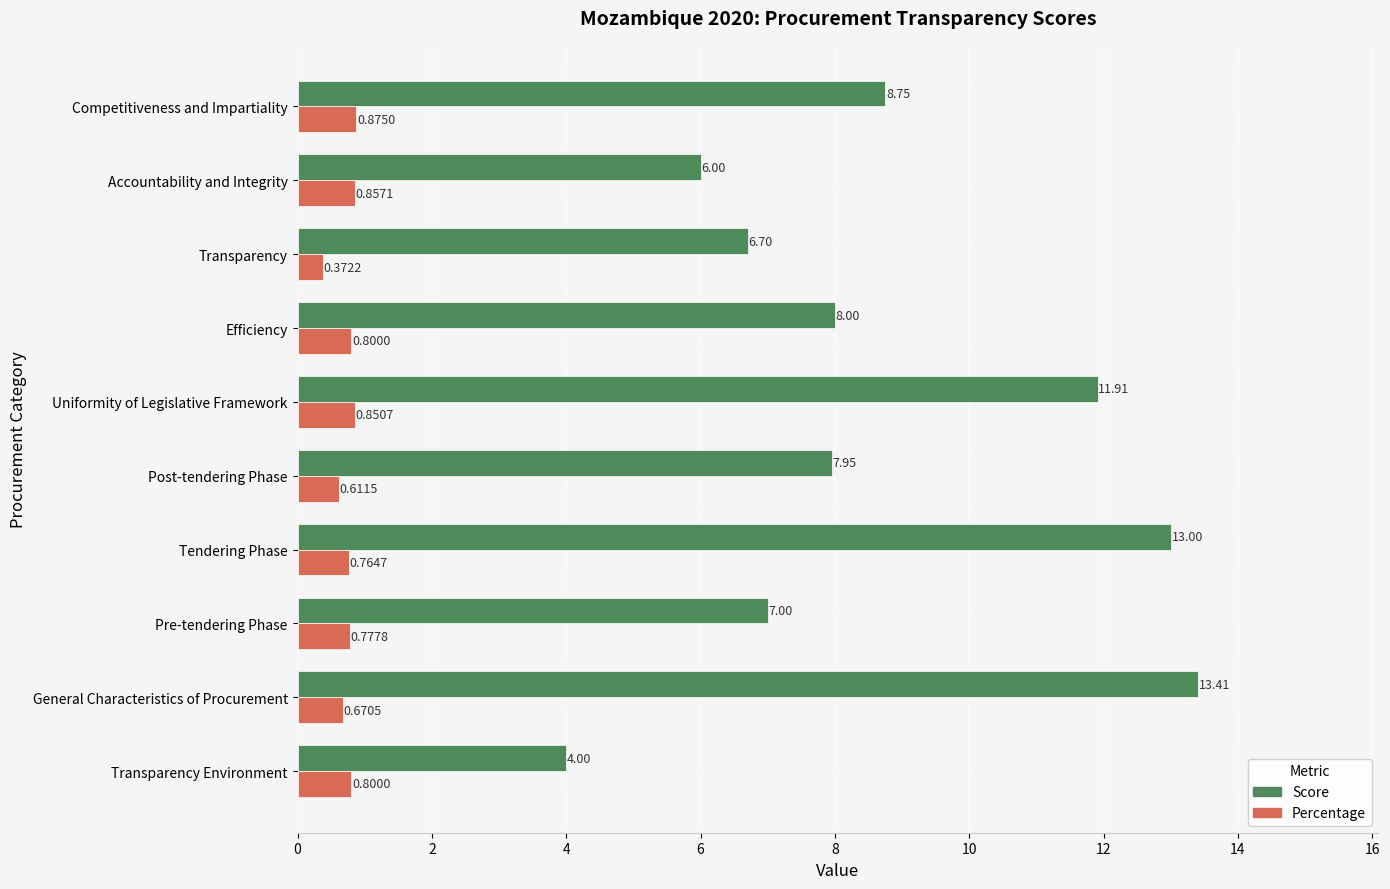

What are all the series names shown in the legend?

Score, Percentage